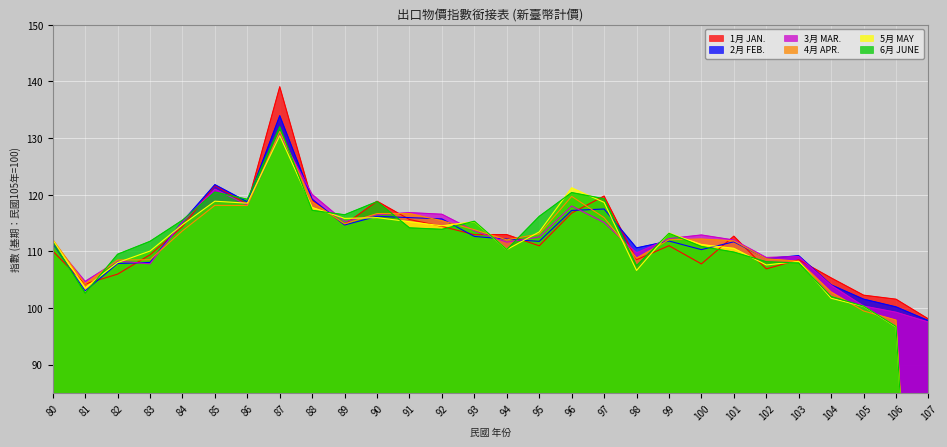

What is the difference between the second highest and second lowest values in the 5月 MAY series?

24.5